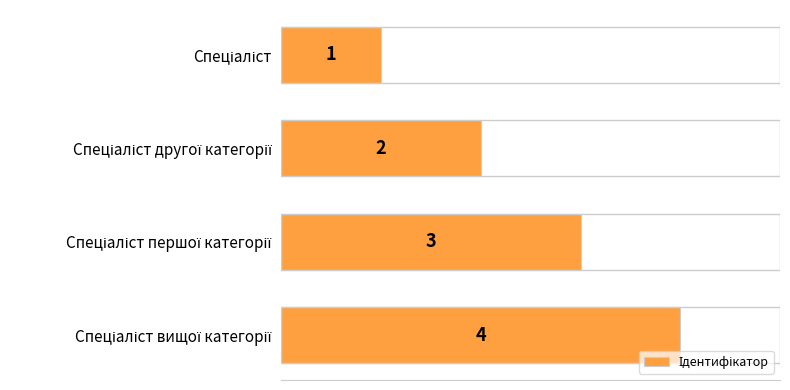

What is the greatest value displayed?

4